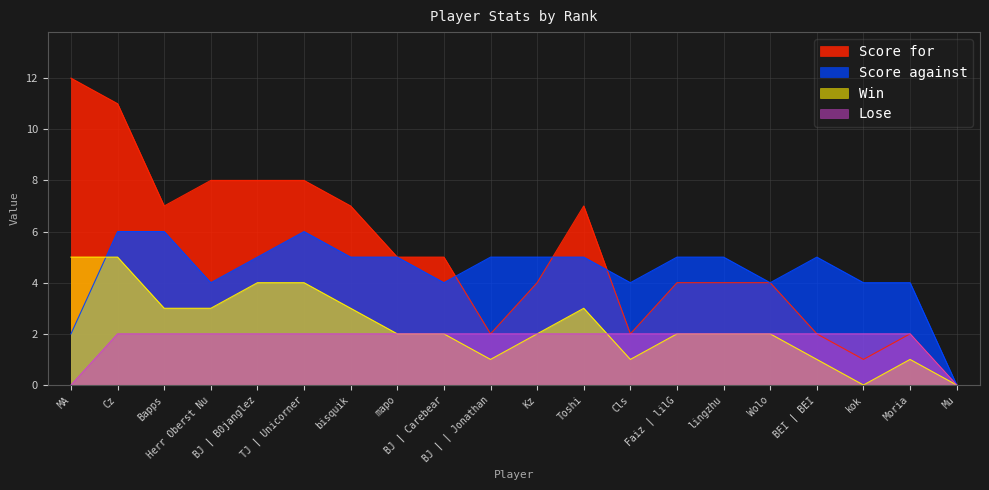

Which has a higher value, Toshi or Mu?

Toshi